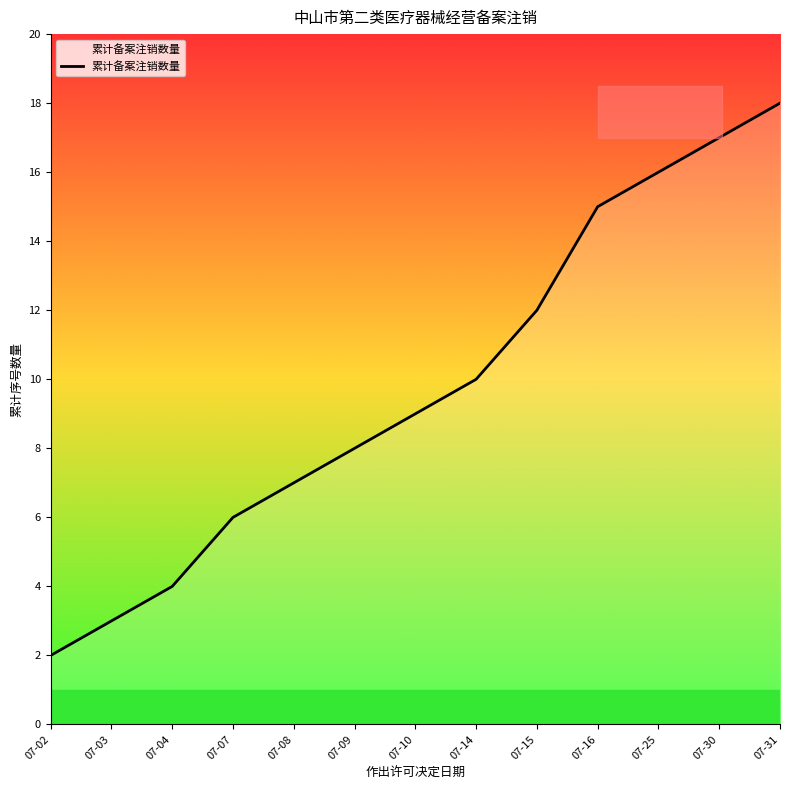

Between 07-10 and 07-30, which is larger?

07-30